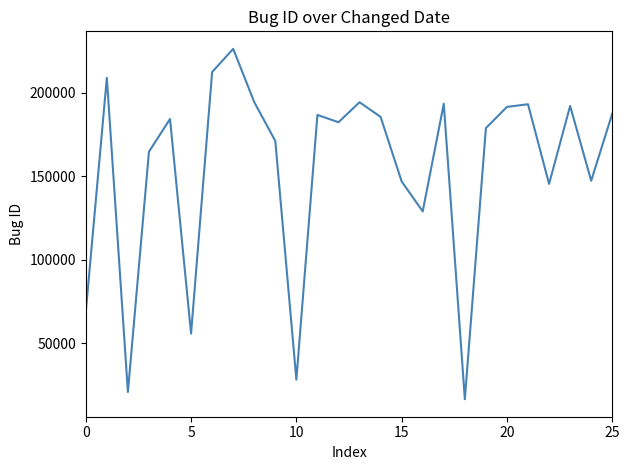

What is the greatest value displayed?

226369